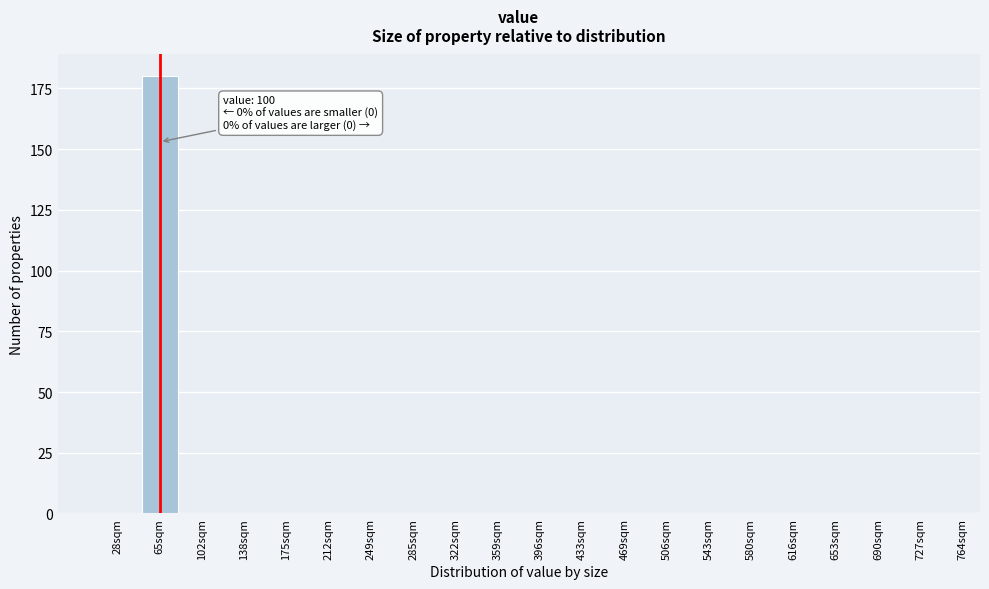

Reading left to right, transcribe all the data shown in this chart.

28sqm=0	65sqm=180	102sqm=0	138sqm=0	175sqm=0	212sqm=0	249sqm=0	285sqm=0	322sqm=0	359sqm=0	396sqm=0	433sqm=0	469sqm=0	506sqm=0	543sqm=0	580sqm=0	616sqm=0	653sqm=0	690sqm=0	727sqm=0